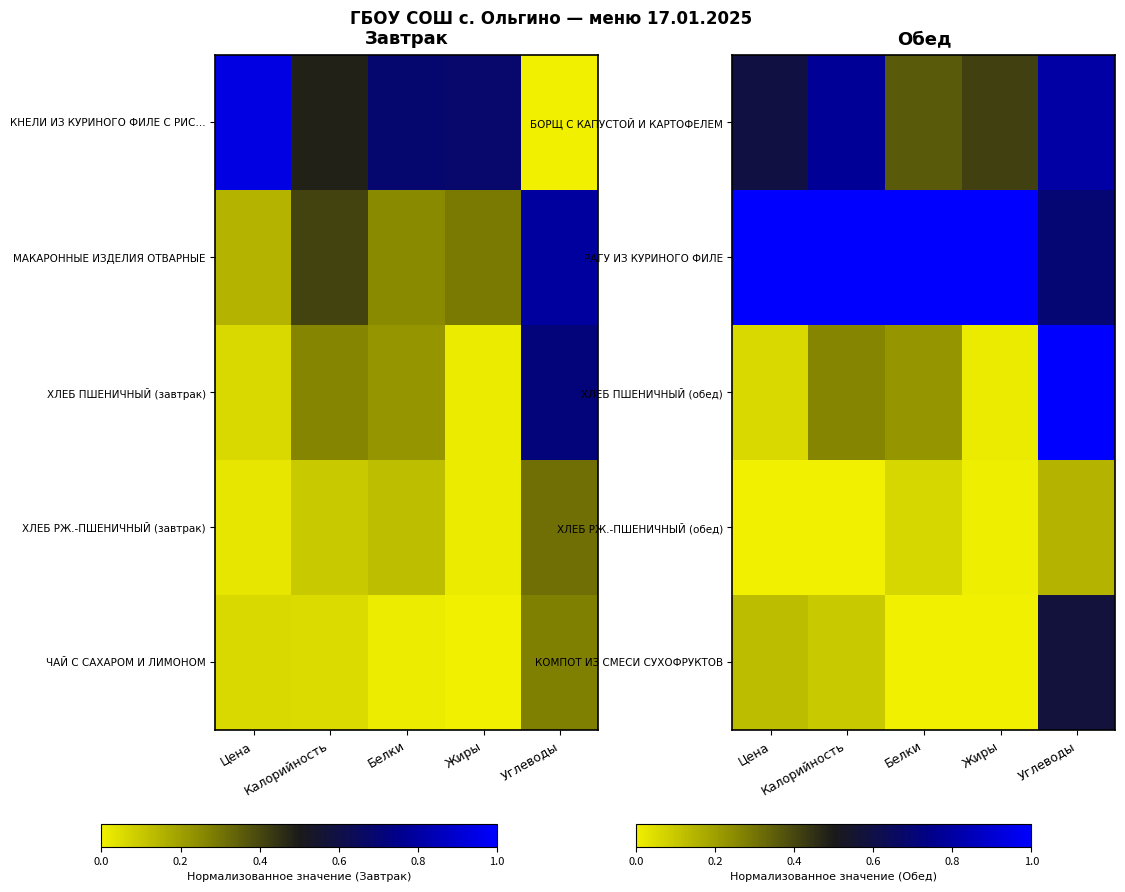

List the labels in order of ХЛЕБ ПШЕНИЧНЫЙ (обед) value, largest first.

Углеводы, Калорийность, Белки, Цена, Жиры